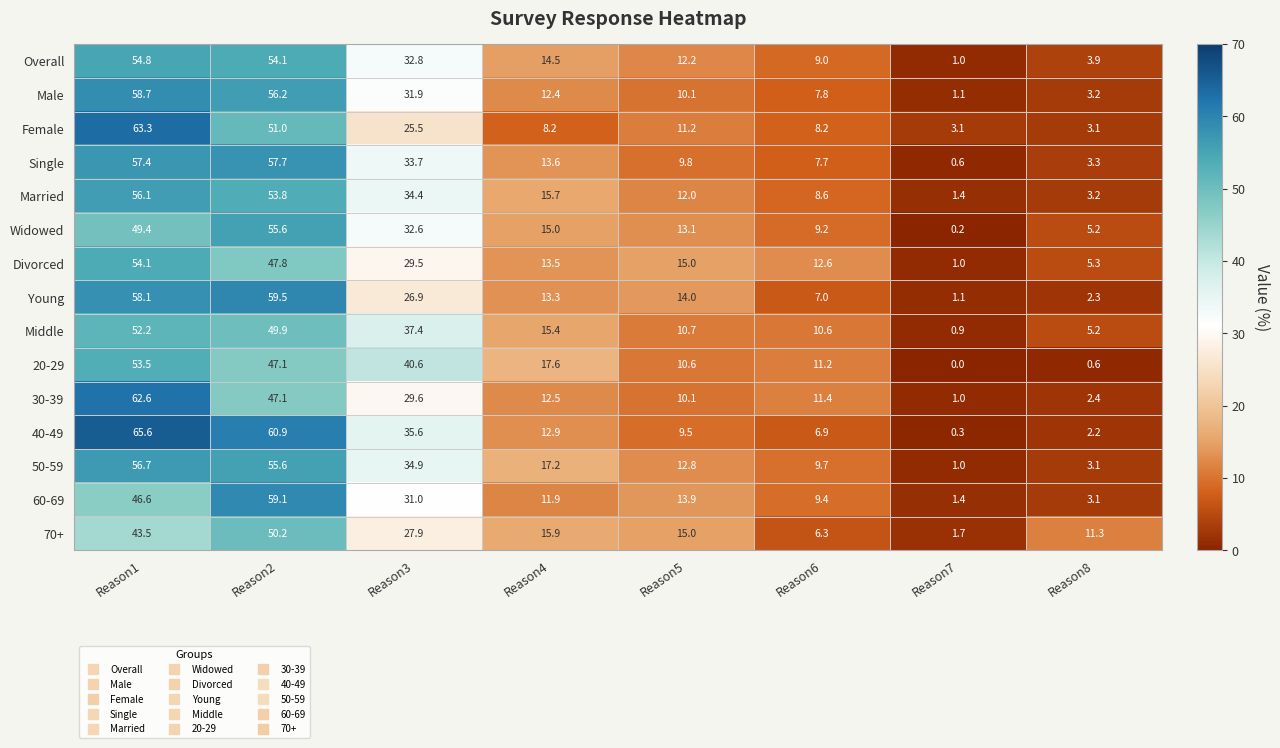

True or false: 40-49 has a value of 35.6 at Reason3.

True